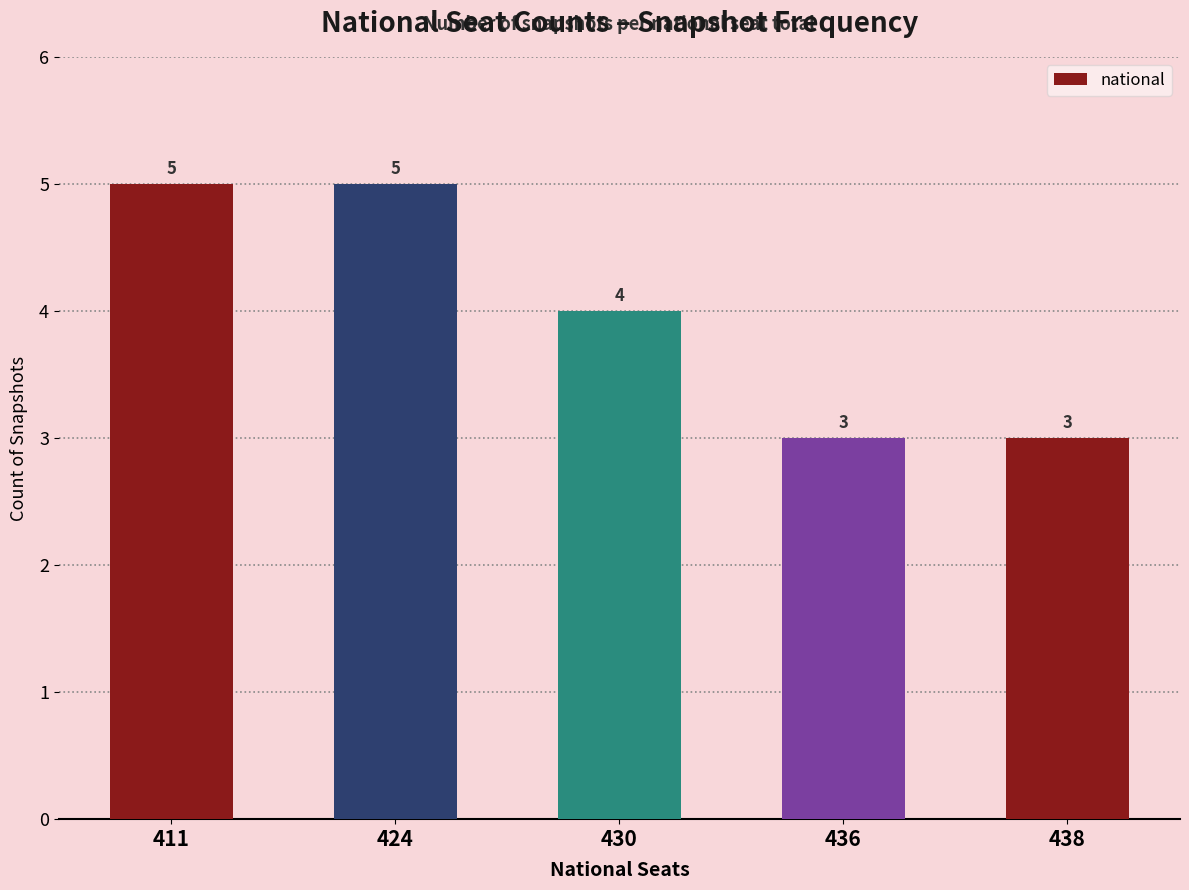

What is the minimum value shown in the chart?

3